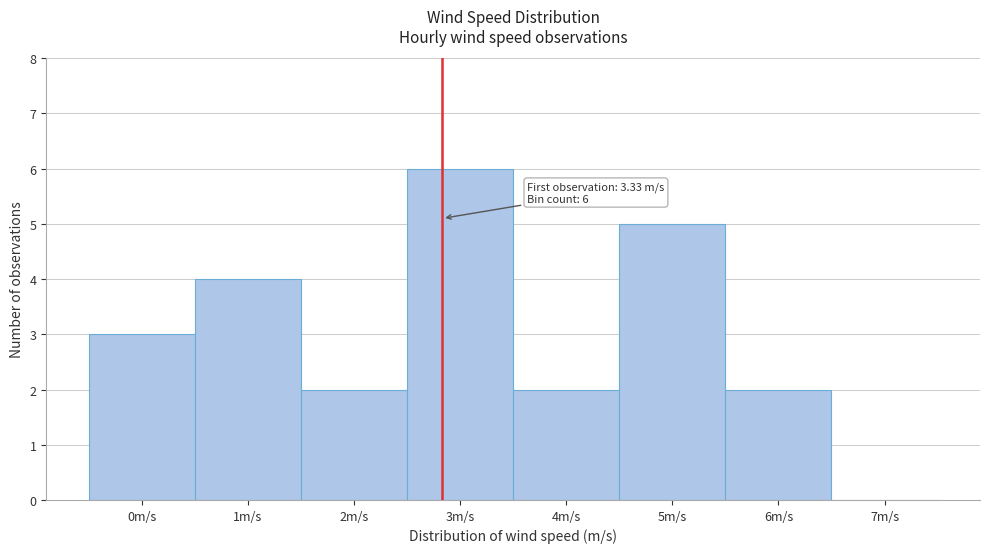

Reading left to right, transcribe all the data shown in this chart.

0m/s=3	1m/s=4	2m/s=2	3m/s=6	4m/s=2	5m/s=5	6m/s=2	7m/s=0